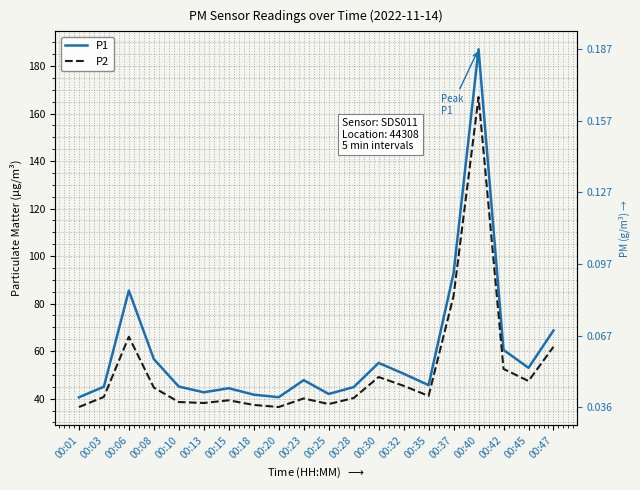

What is the average value of the P2 series?

52.2